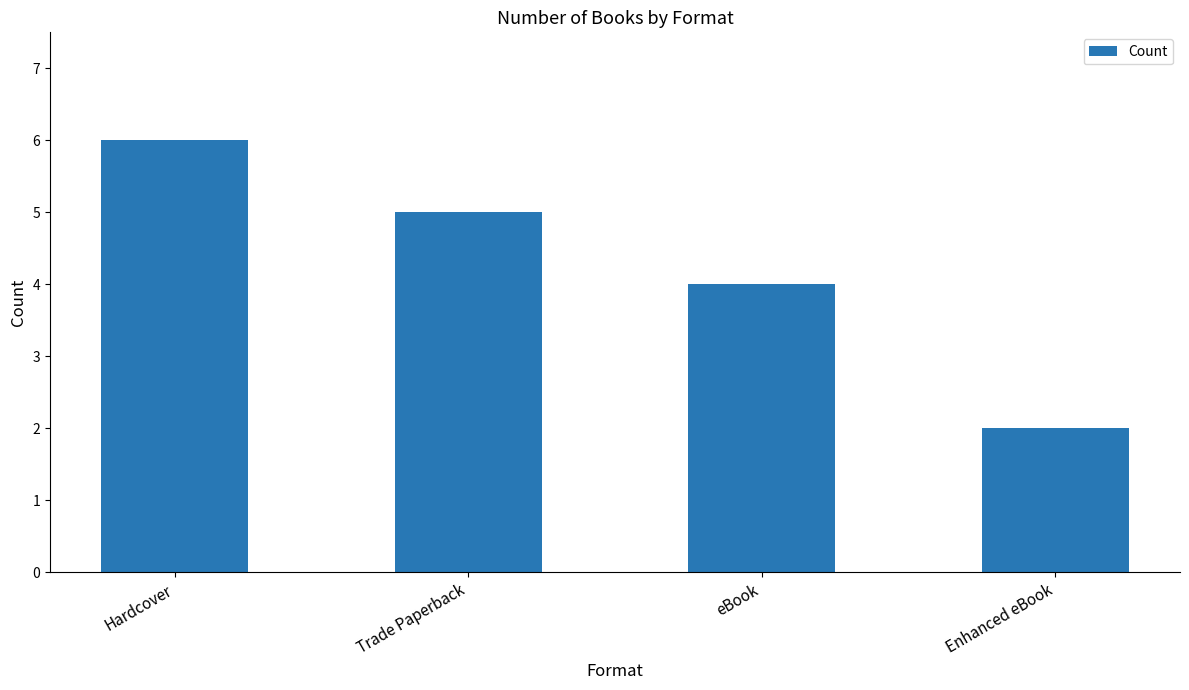

Reading right to left, transcribe all the data shown in this chart.

2	4	5	6